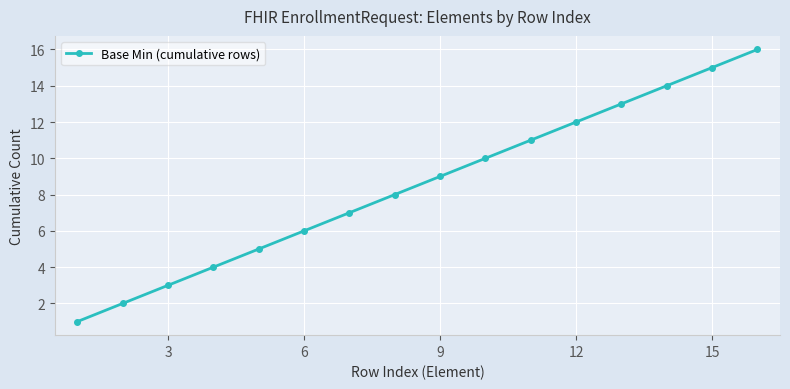

What is the difference between the maximum and minimum values?

15